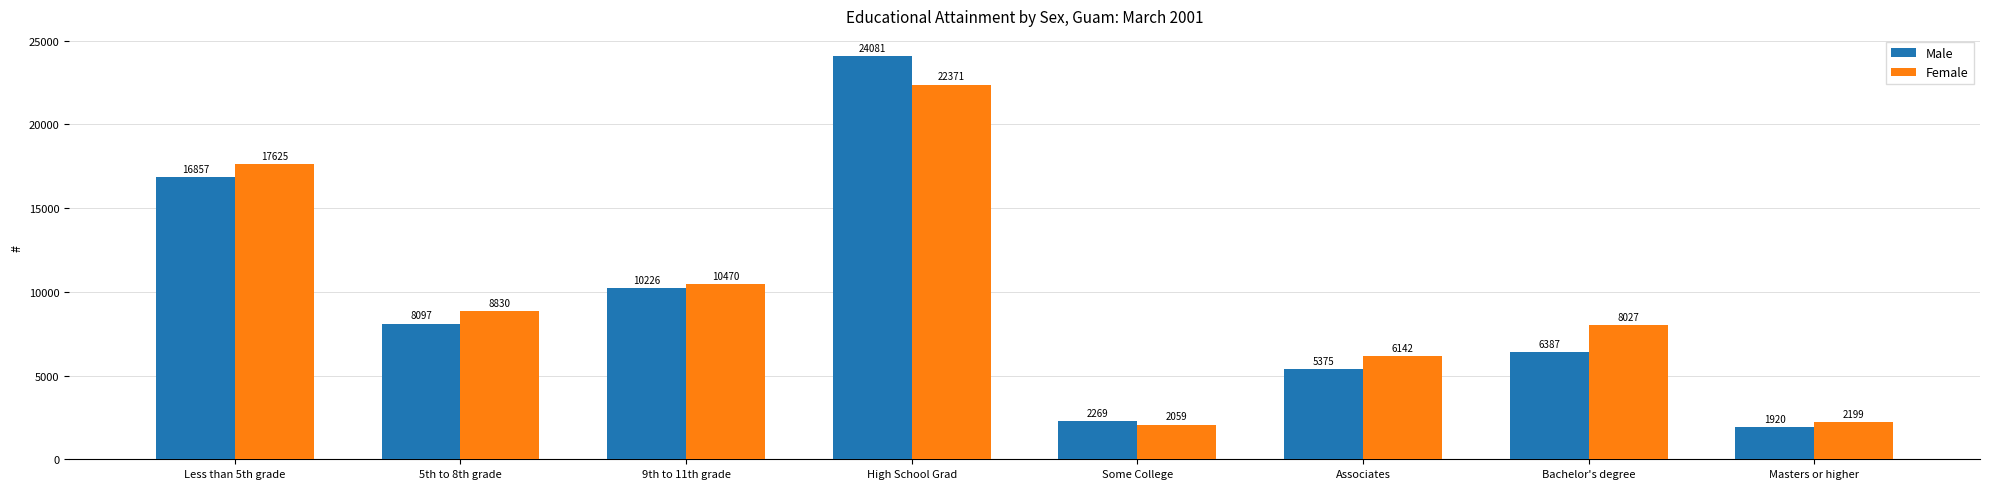

What is the difference between the maximum and minimum values in the Male series?

22161